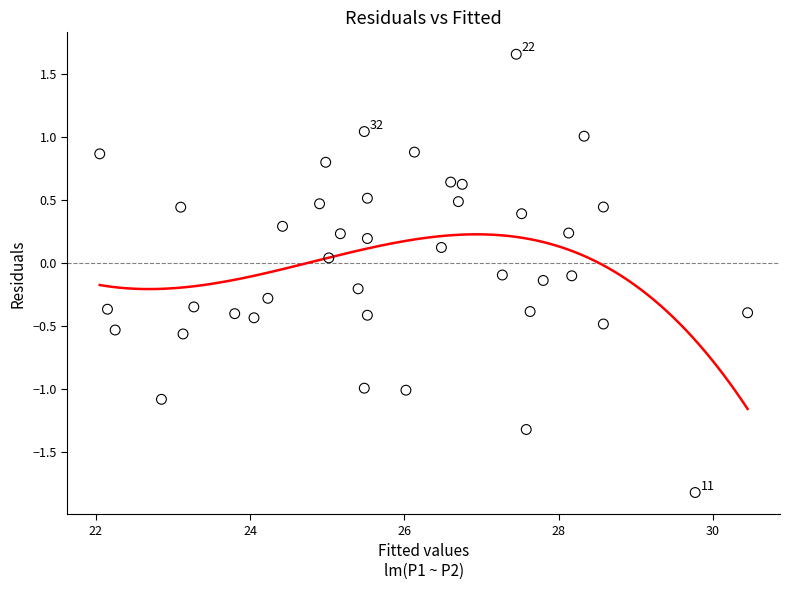

What is the range of Y values (max minus min)?

3.5